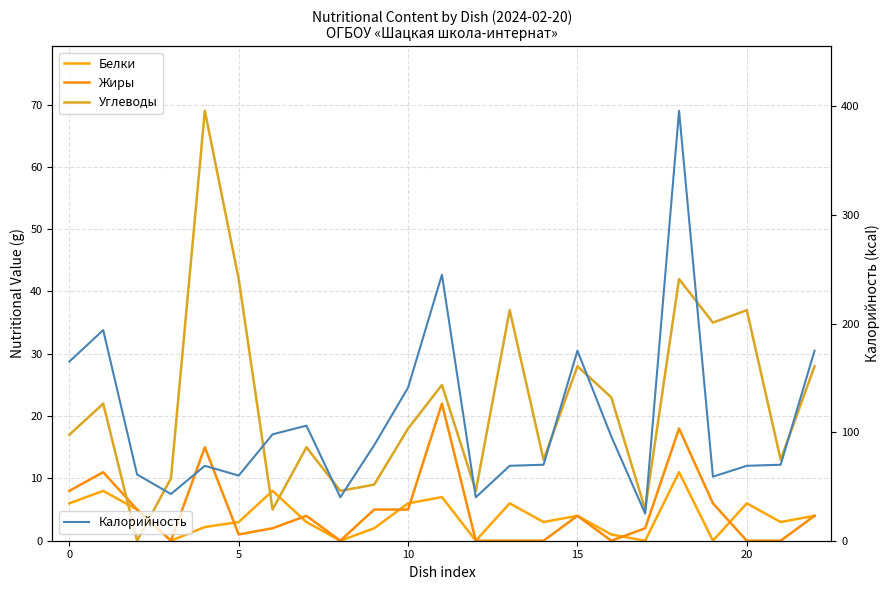

What is the label of the 15th point from the left?

14